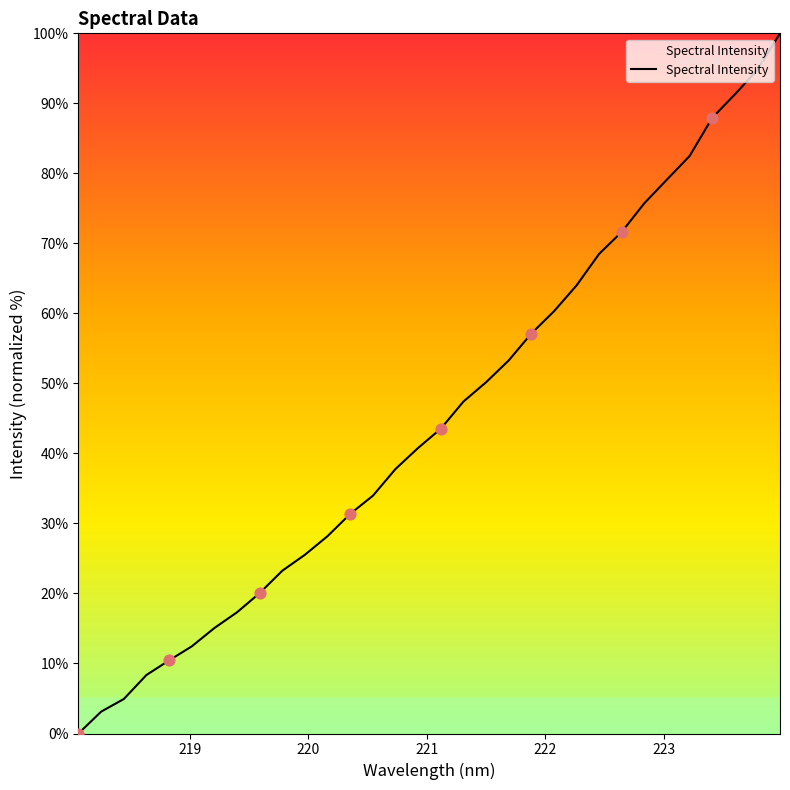

What is the greatest value displayed?

100.0